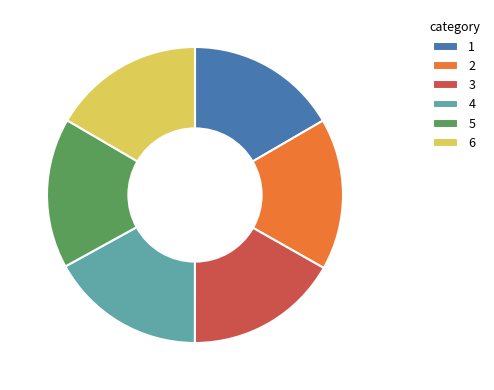

Do 5 and 2 together represent more than half of the pie?

No